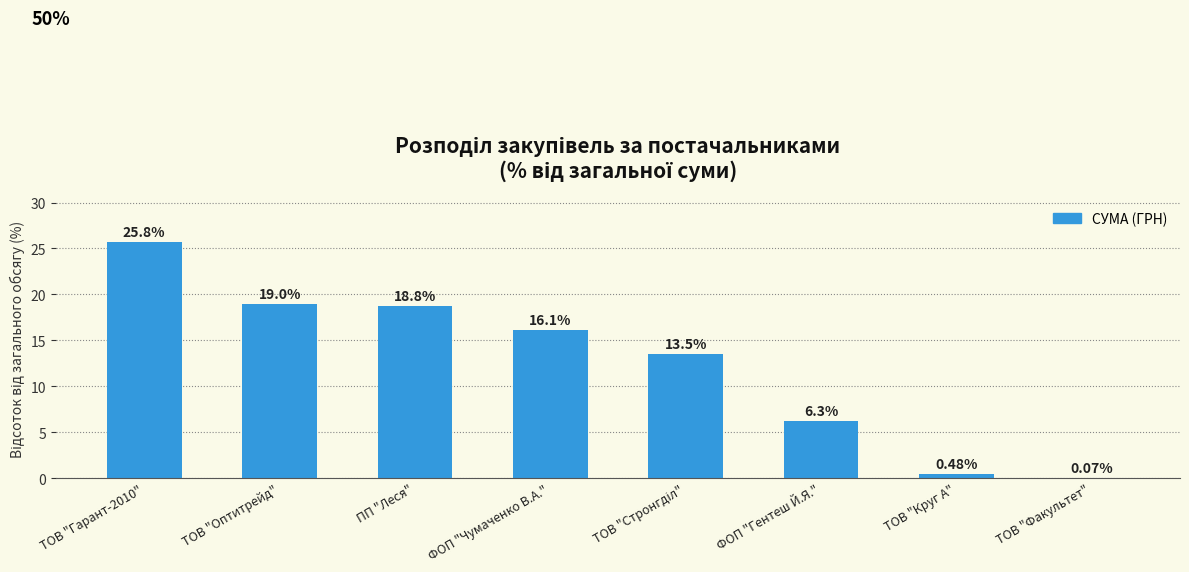

Does the chart contain stacked bars?

No